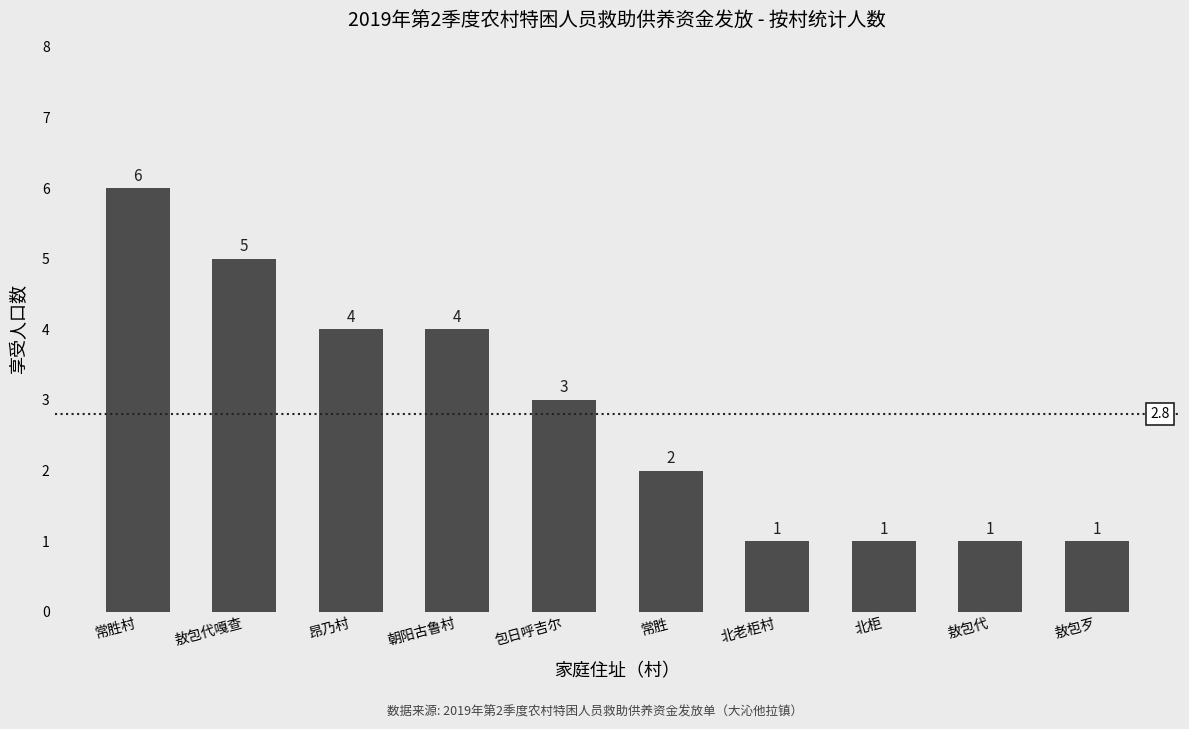

Where is the data nearest to the value 3?

包日呼吉尔